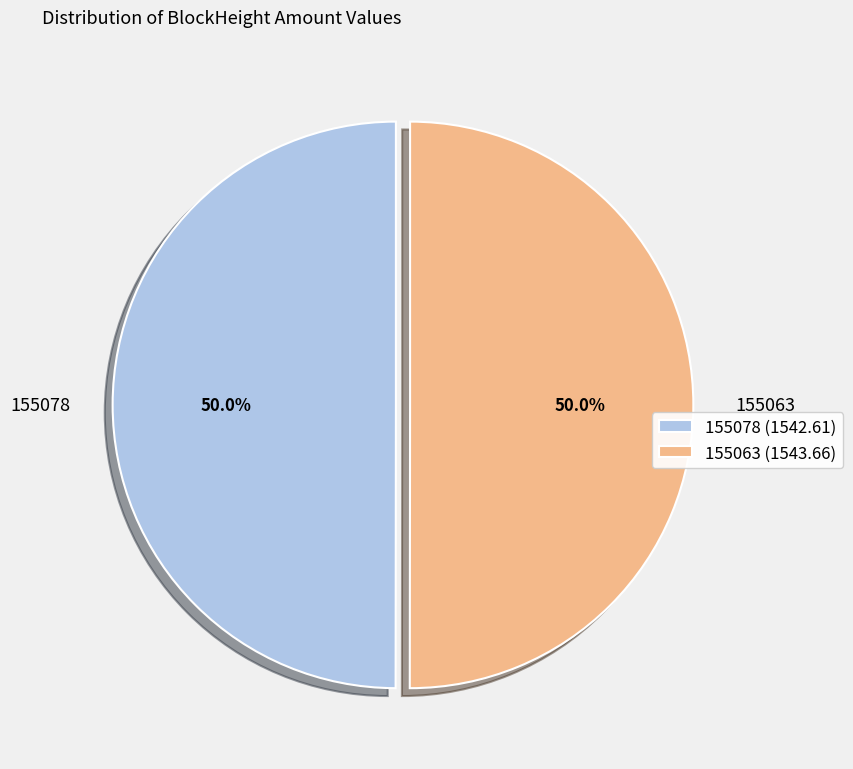

To the nearest percent, what is the difference between the 155078 and 155063 slice percentages?

0%